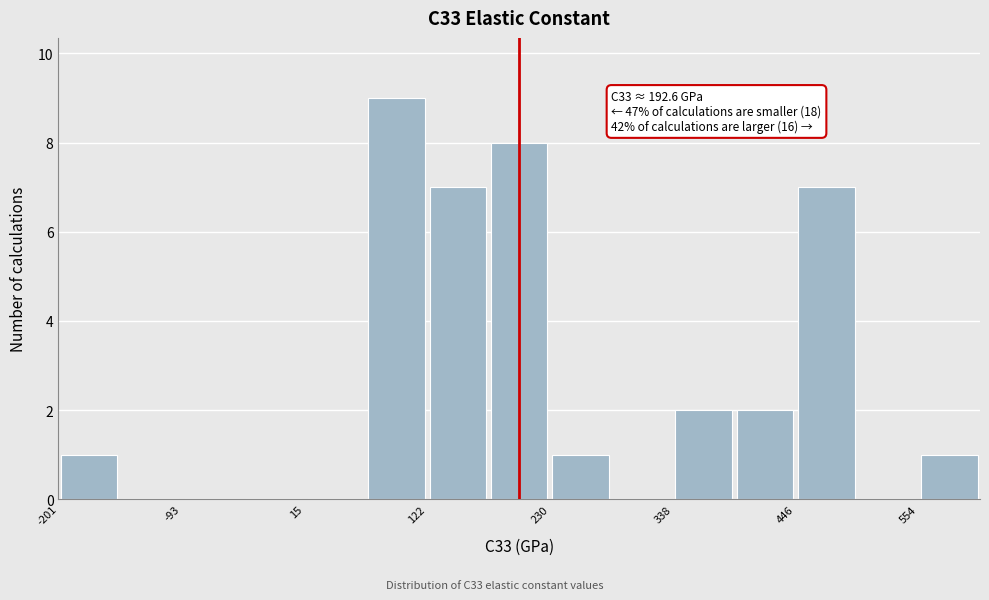

Read against the x-axis, roughly where is the centre of the tallest bar?

100